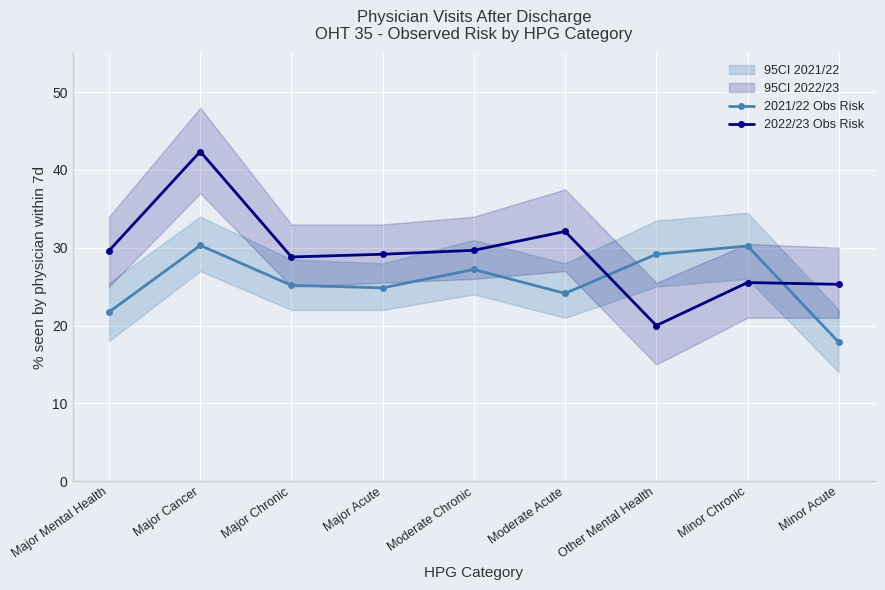

Rank the series by their average value, from lowest to highest.

2021/22 Obs Risk, 2022/23 Obs Risk